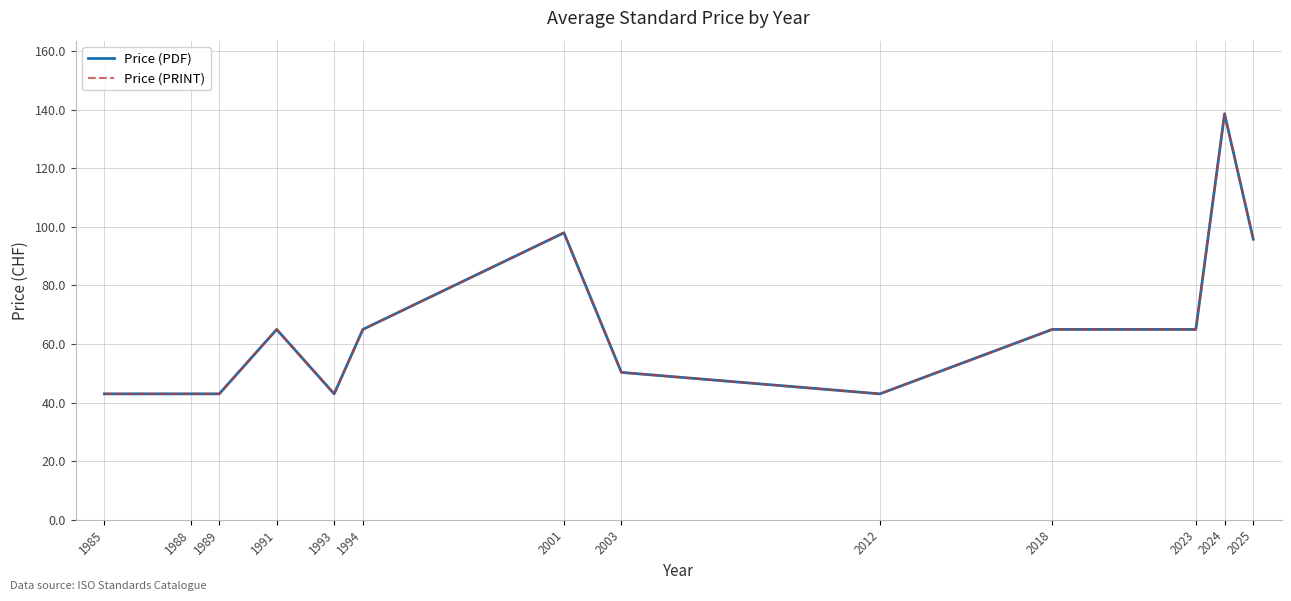

List the series in order of their peak value, lowest first.

Price (PDF), Price (PRINT)